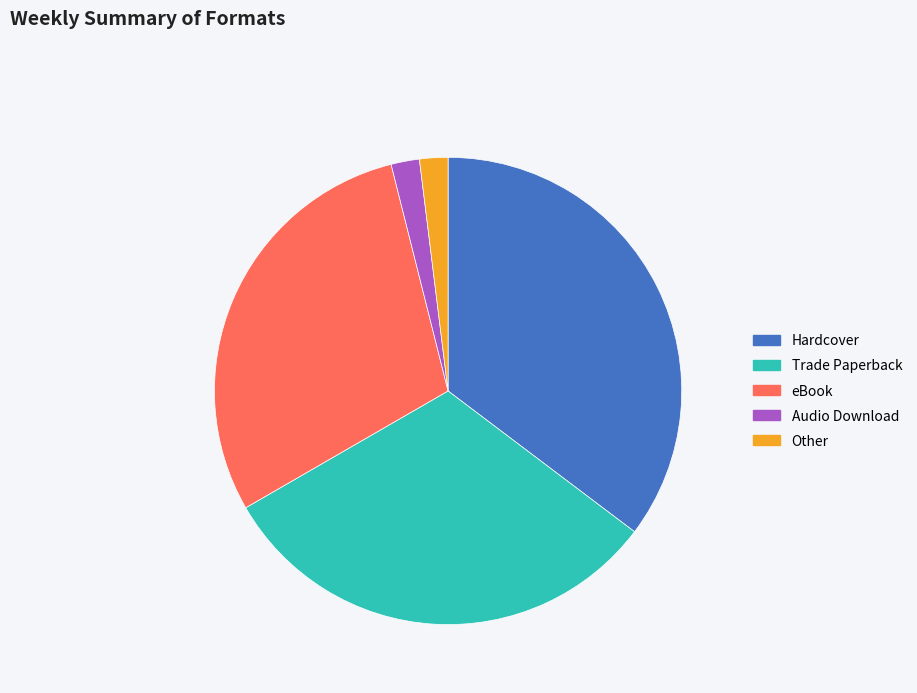

Does any single category account for the majority?

No